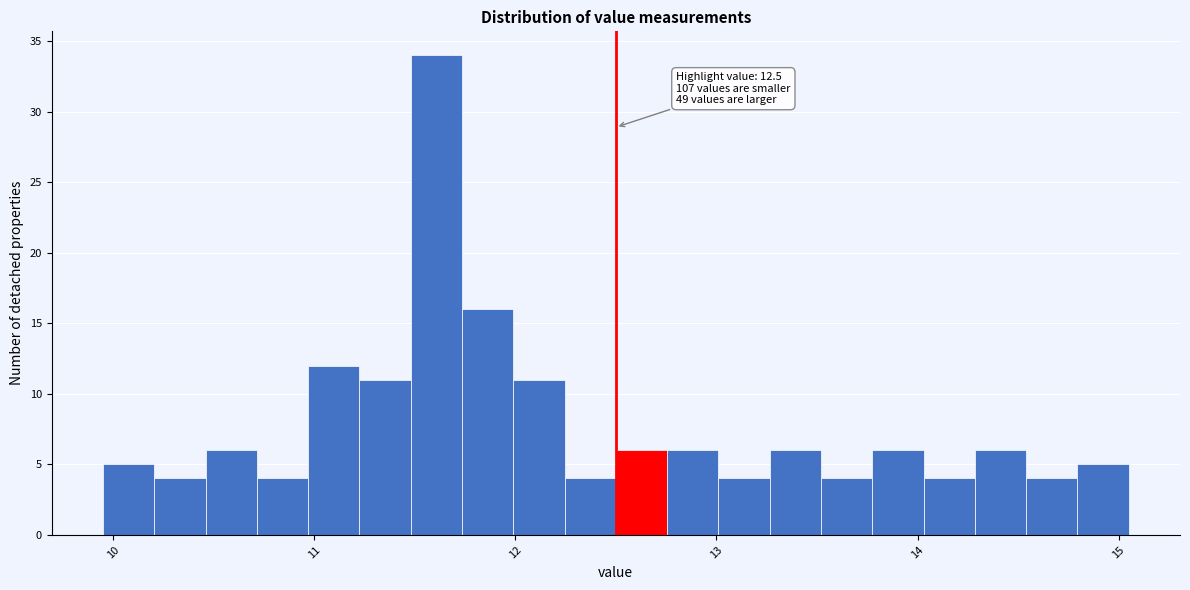

Around what value on the x-axis is the tallest bar? Give the approximate position of its centre, as read against the axis.

11.6